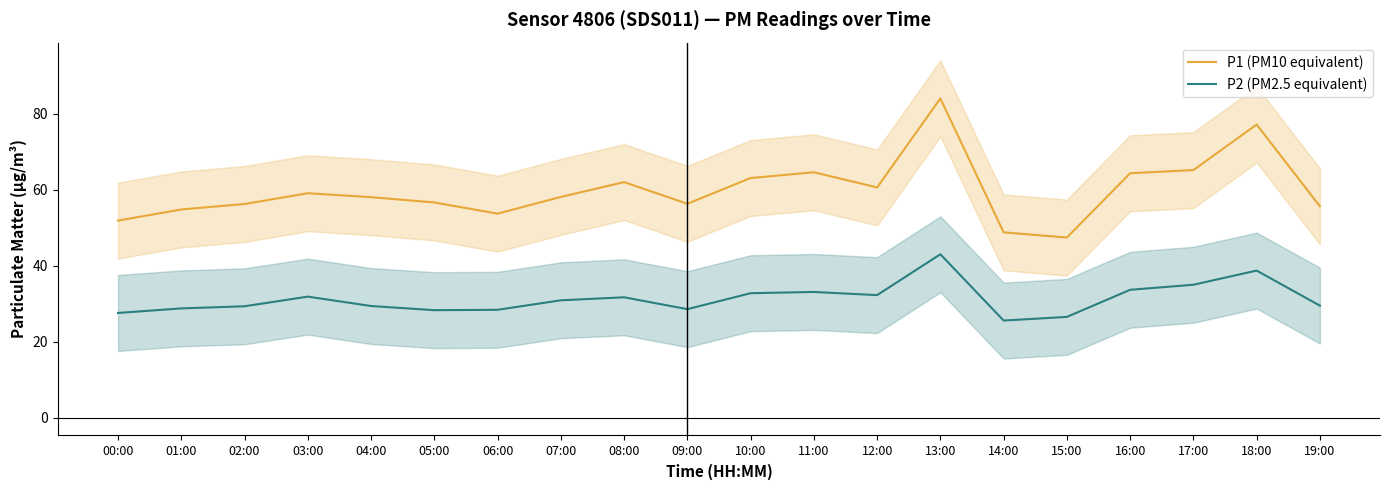

Which series has the largest total across all categories?

P1 (PM10 equivalent)